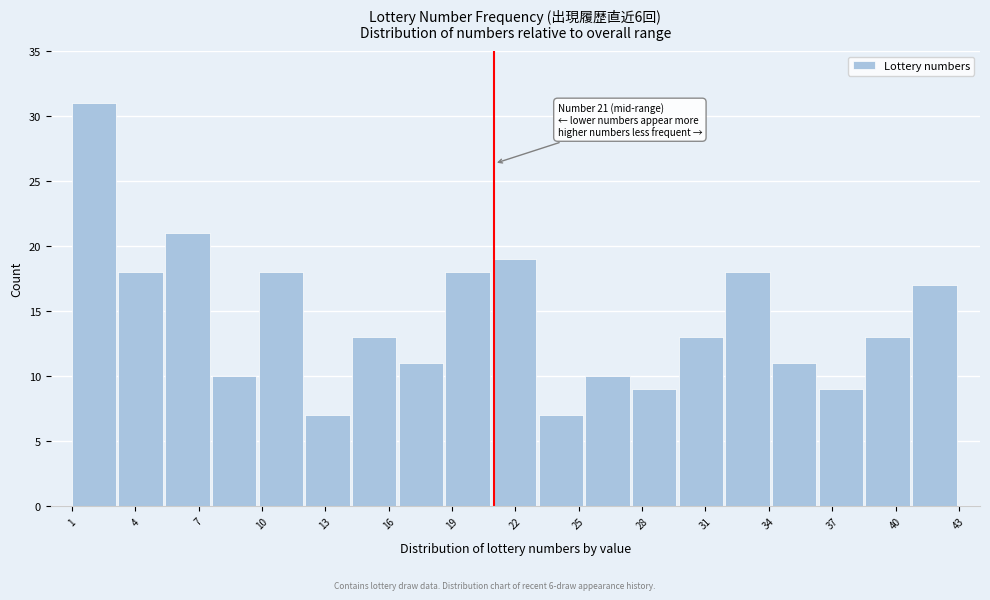

Over which range of the x-axis is the bar tallest?

1.0 to 3.0